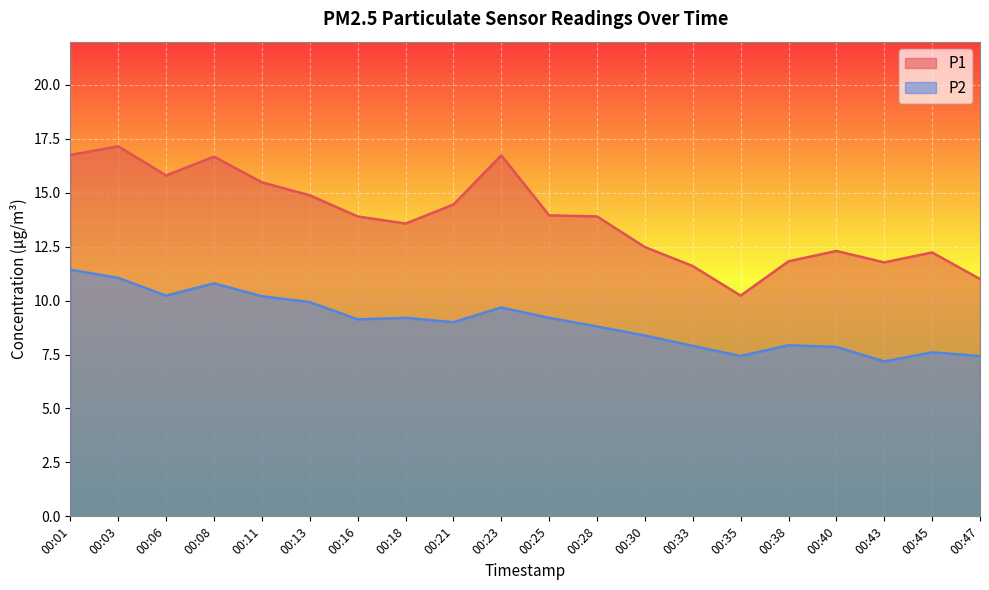

Rank the series at 00:06 from highest to lowest value.

P1, P2